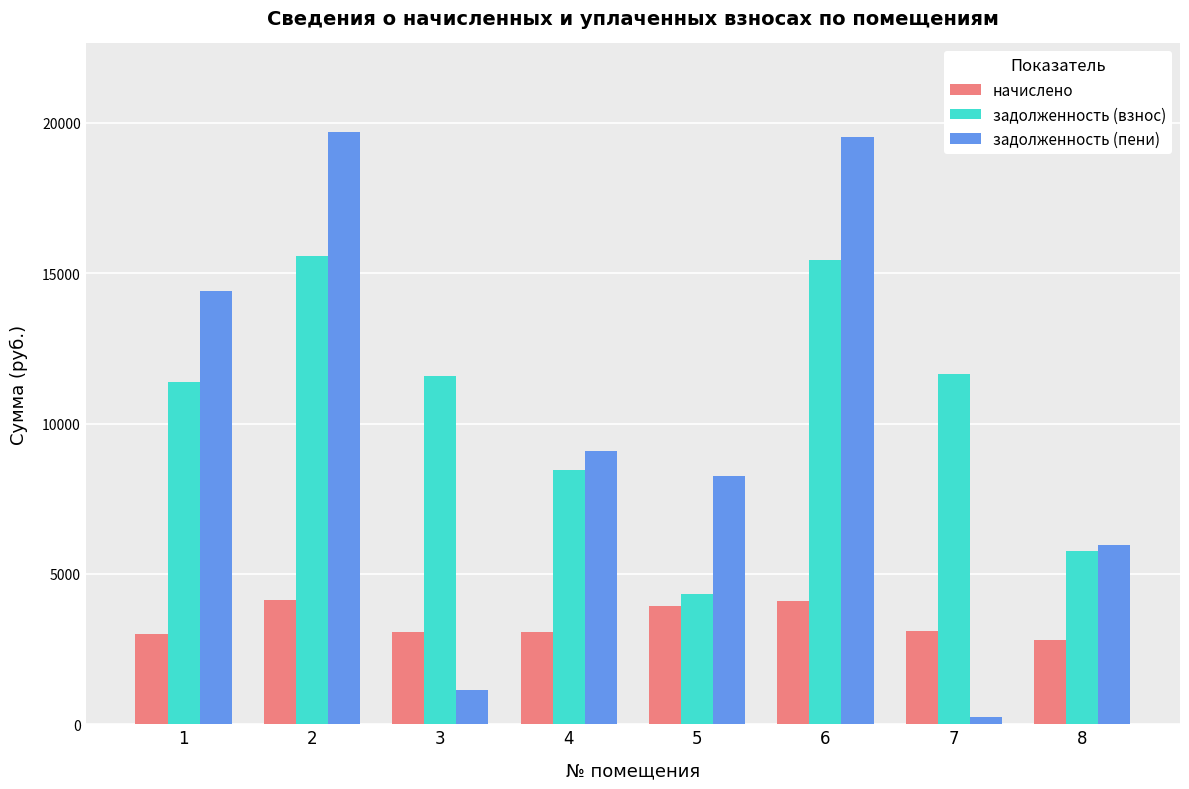

How many series are shown in this chart?

3